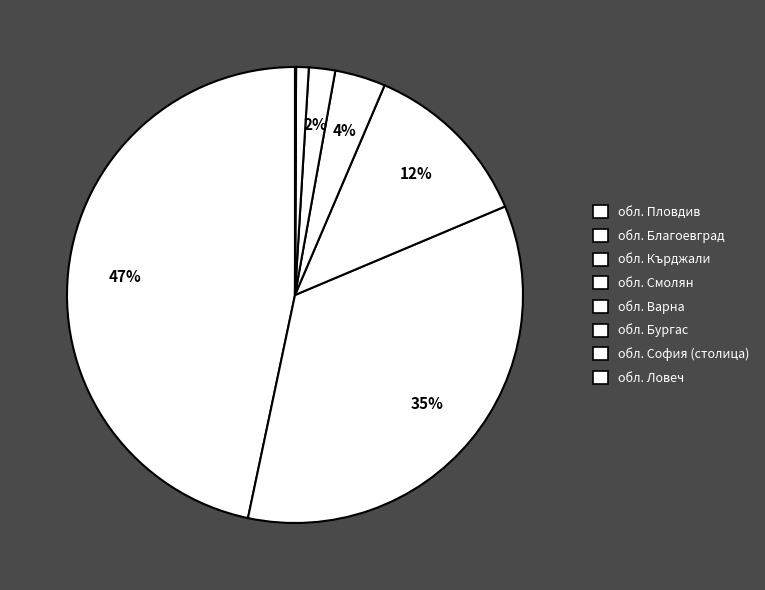

What portion of the pie excludes обл. София (столица)?

99.9%